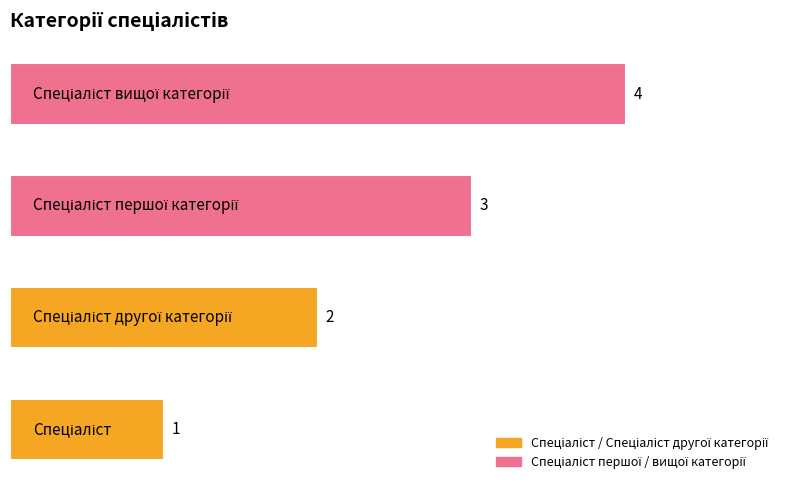

Rank the categories by value from lowest to highest.

Спеціаліст, Спеціаліст другої категорії, Спеціаліст першої категорії, Спеціаліст вищої категорії